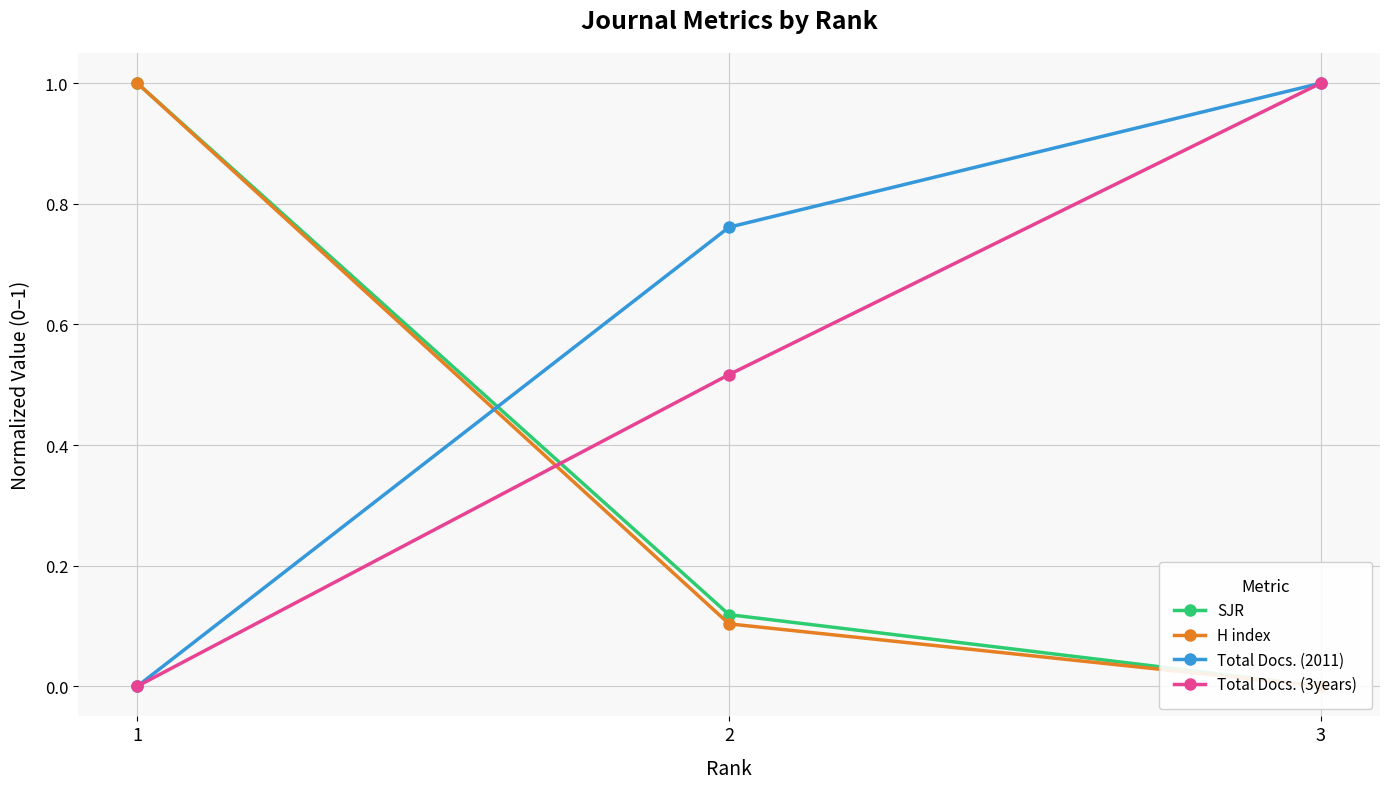

How many data points does each series have?

3